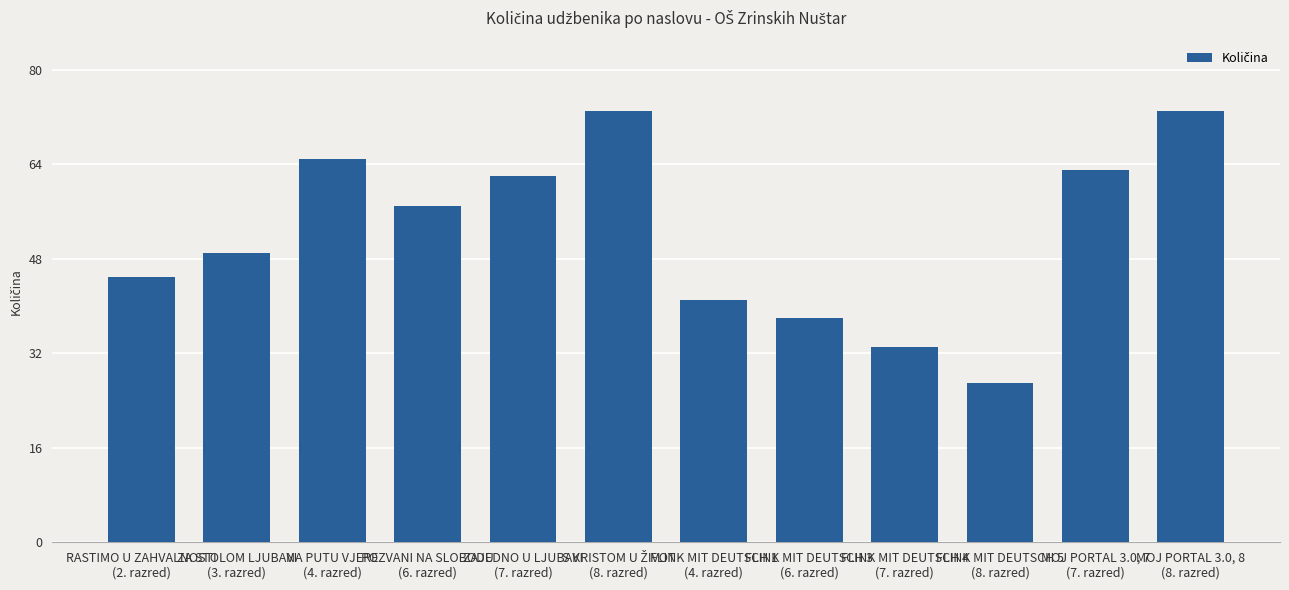

Does the chart contain stacked bars?

No